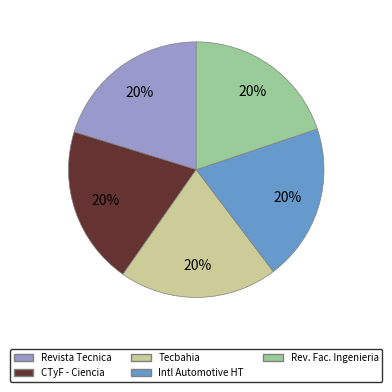

Does any single category account for the majority?

No